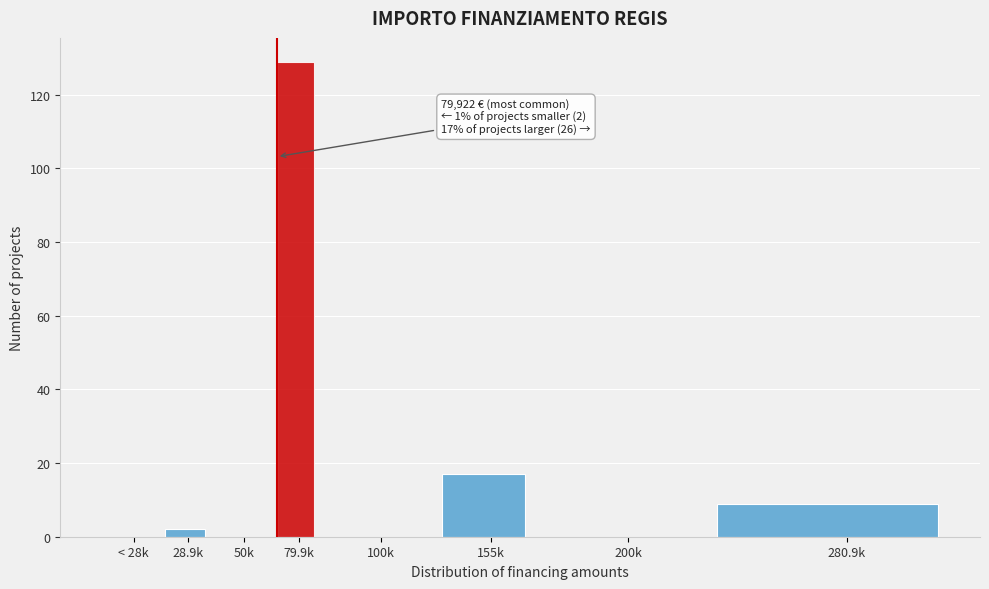

Reading left to right, transcribe all the data shown in this chart.

< 28k=0	28.9k=2	50k=0	79.9k=129	100k=0	155k=17	200k=0	280.9k=9